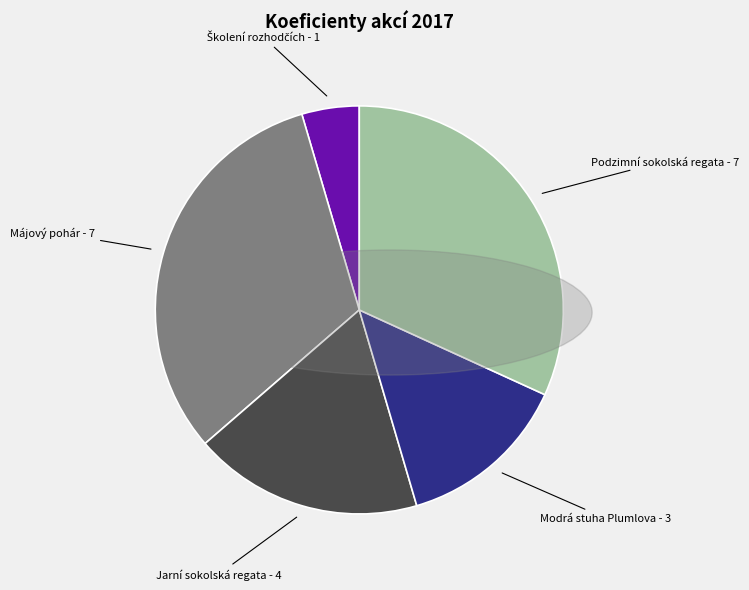

Is there a majority slice in this chart?

No